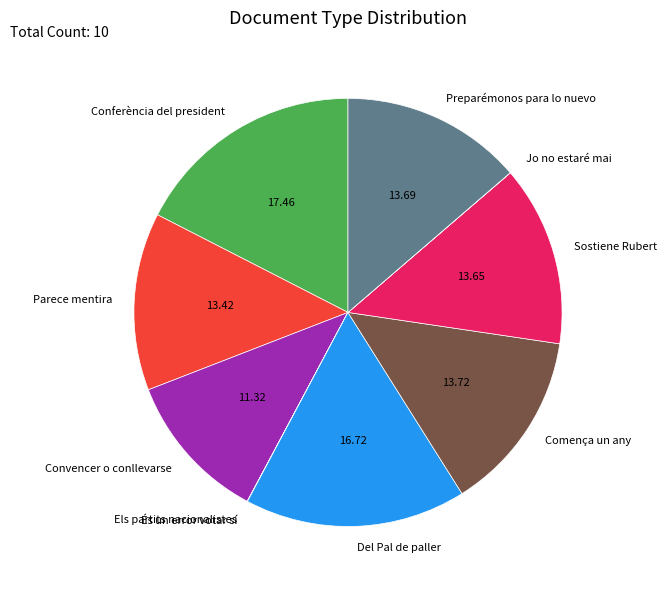

True or false: Del Pal de paller accounts for 17% of the total.

True